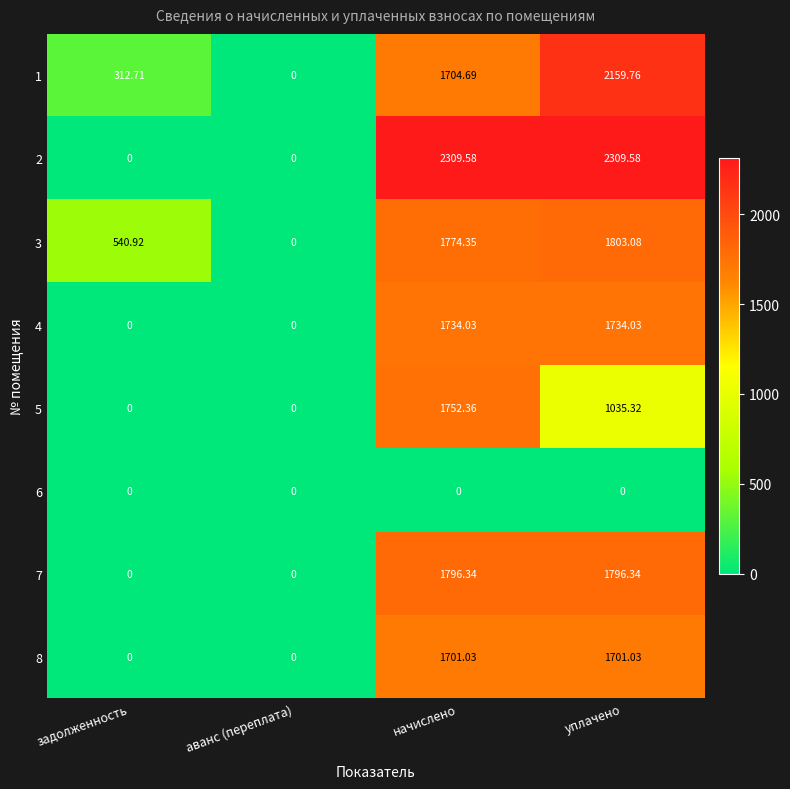

At which label is 1 closest to 1079?

начислено